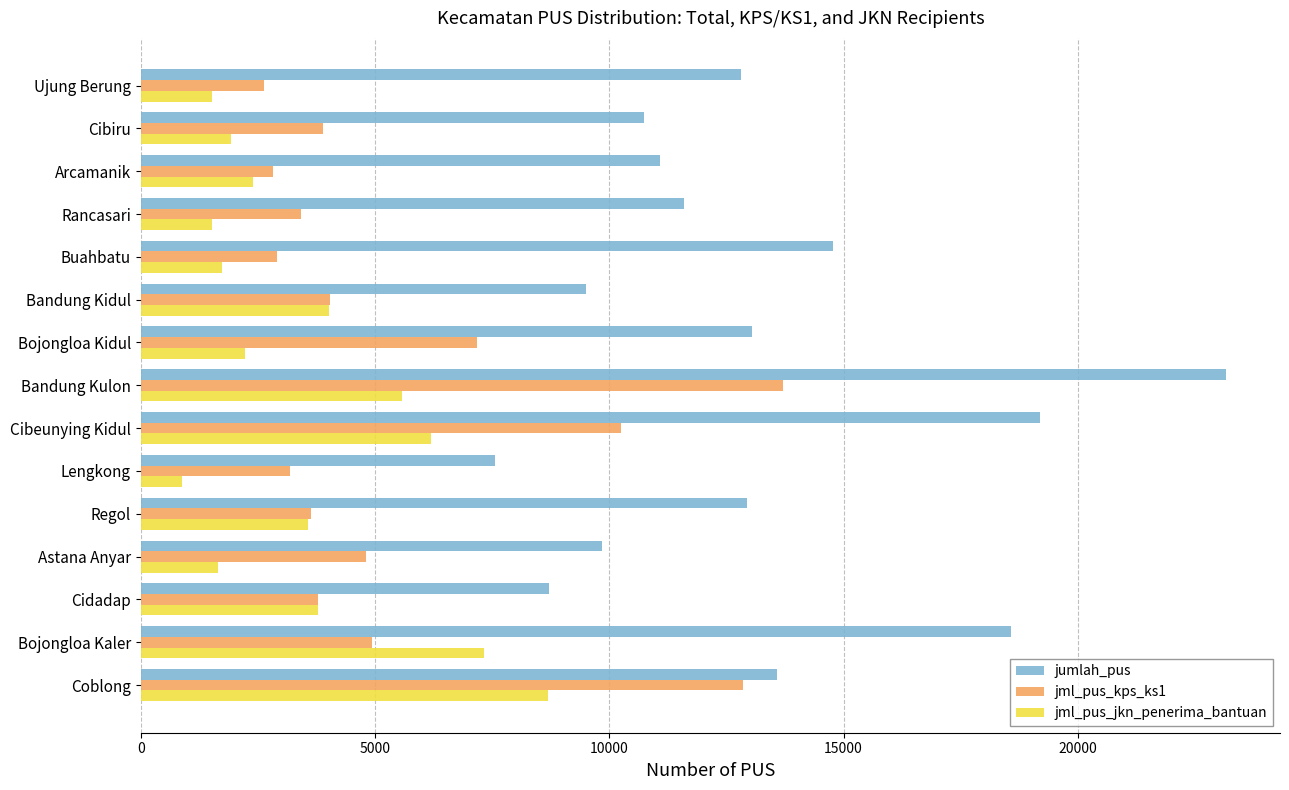

At which category is the sum across all series the highest?

Bandung Kulon